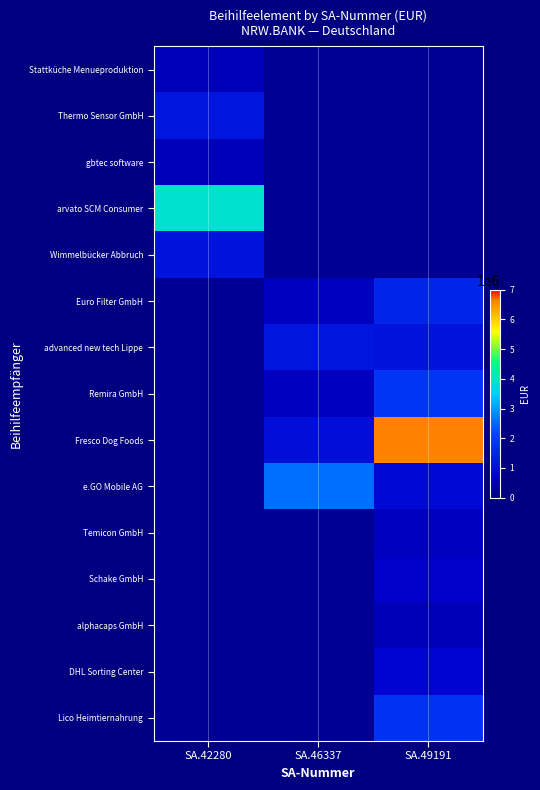

Which label corresponds to the largest value in the chart?

SA.49191